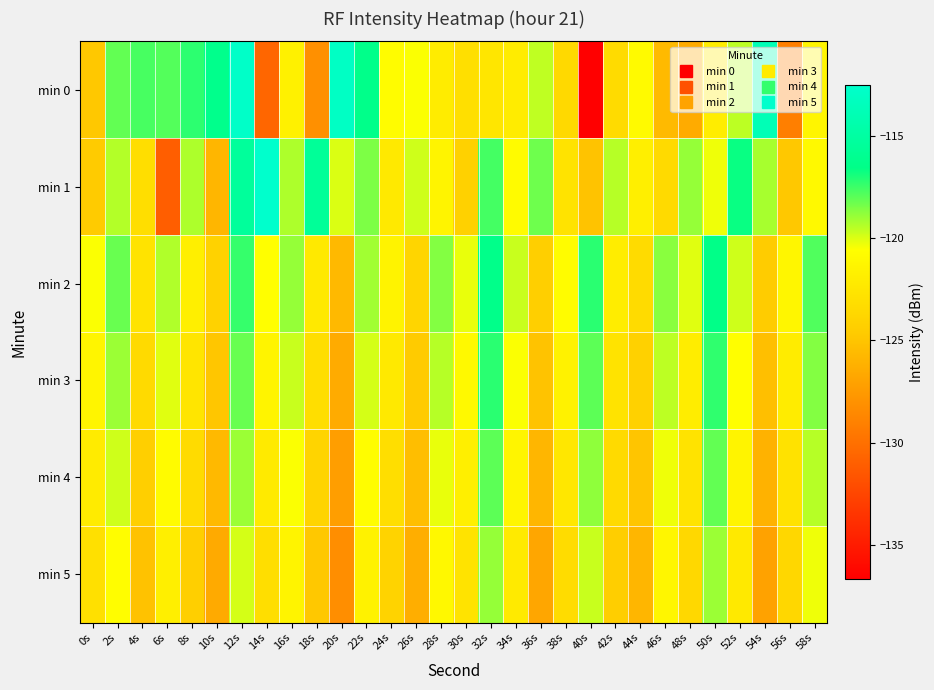

Count the number of categories in the chart.

30